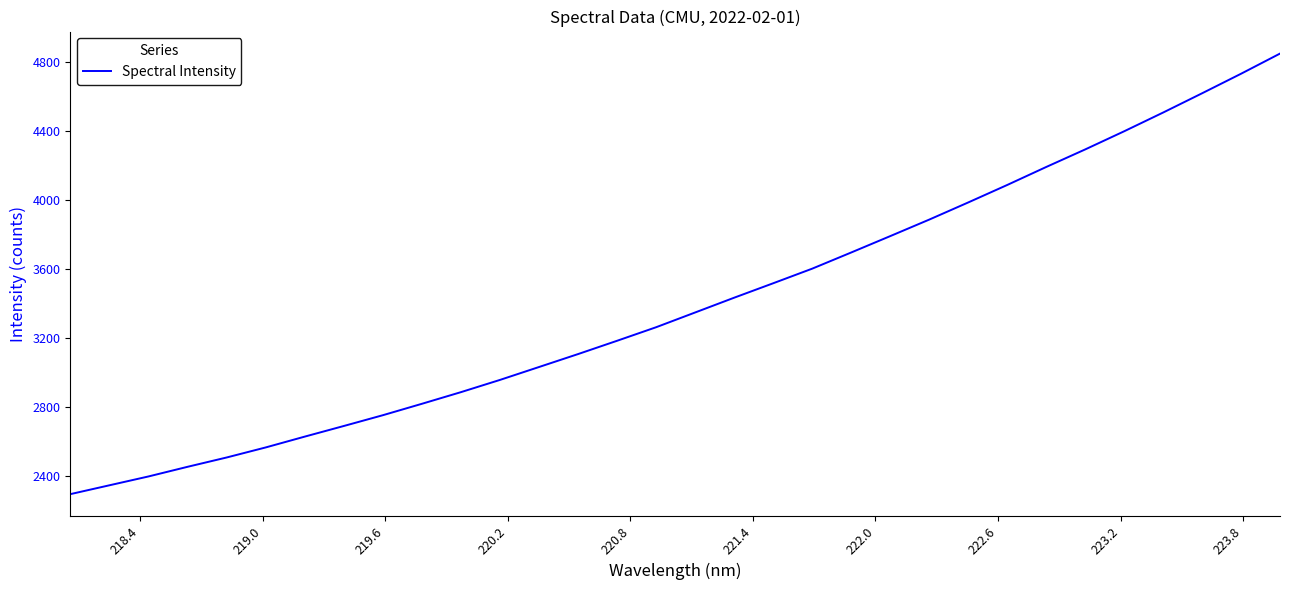

Count the number of data series in this chart.

1